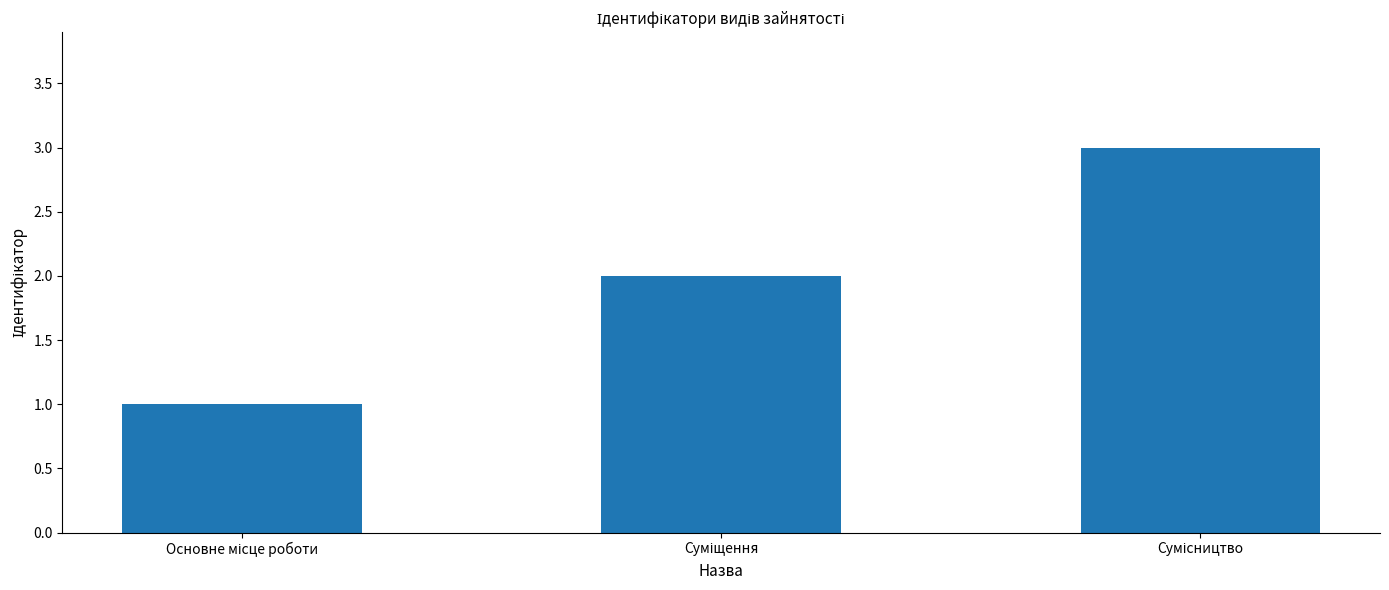

What is the sum of all values?

6